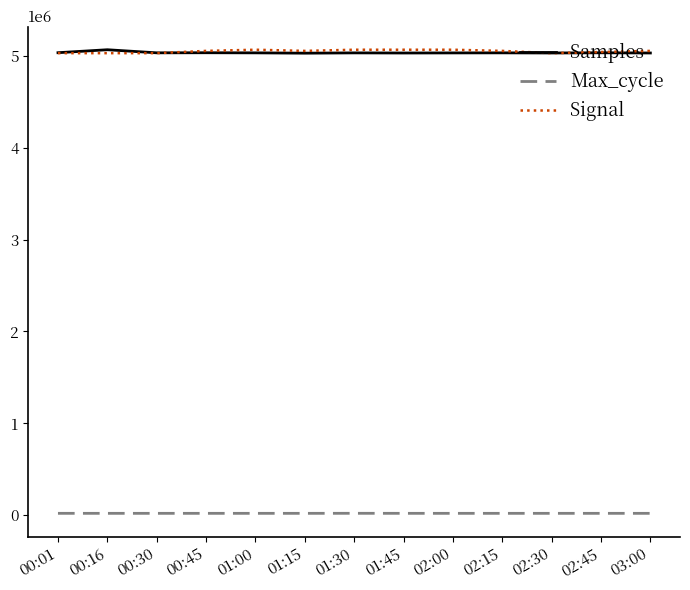

True or false: Samples and Max_cycle intersect in this chart.

False